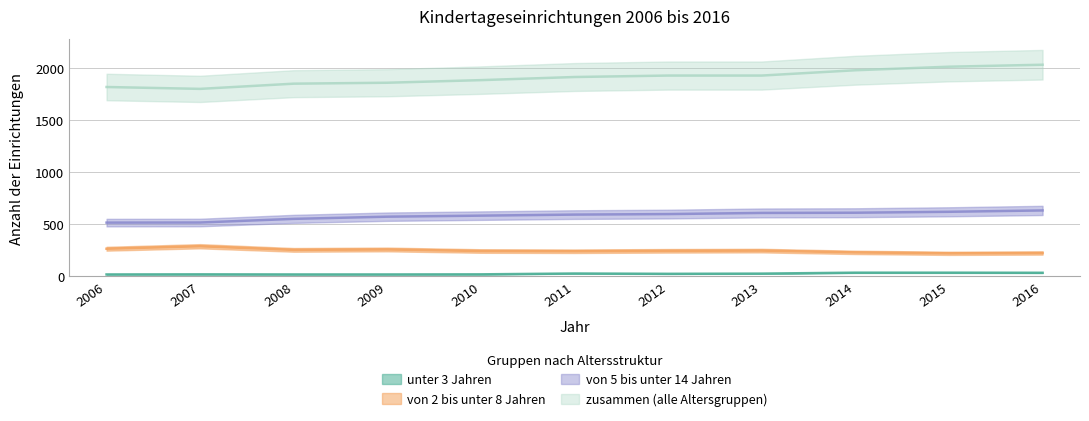

True or false: von 2 bis unter 8 Jahren has more than 2 interior local peaks.

True